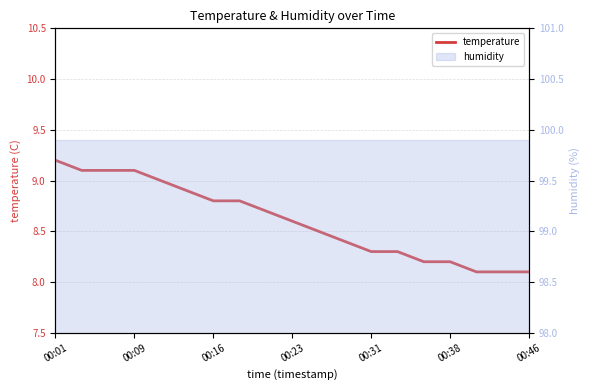

Reading left to right, list all the values displayed in this chart.

9.2	9.1	9.1	9.1	9.0	8.9	8.8	8.8	8.7	8.6	8.5	8.4	8.3	8.3	8.2	8.2	8.1	8.1	8.1